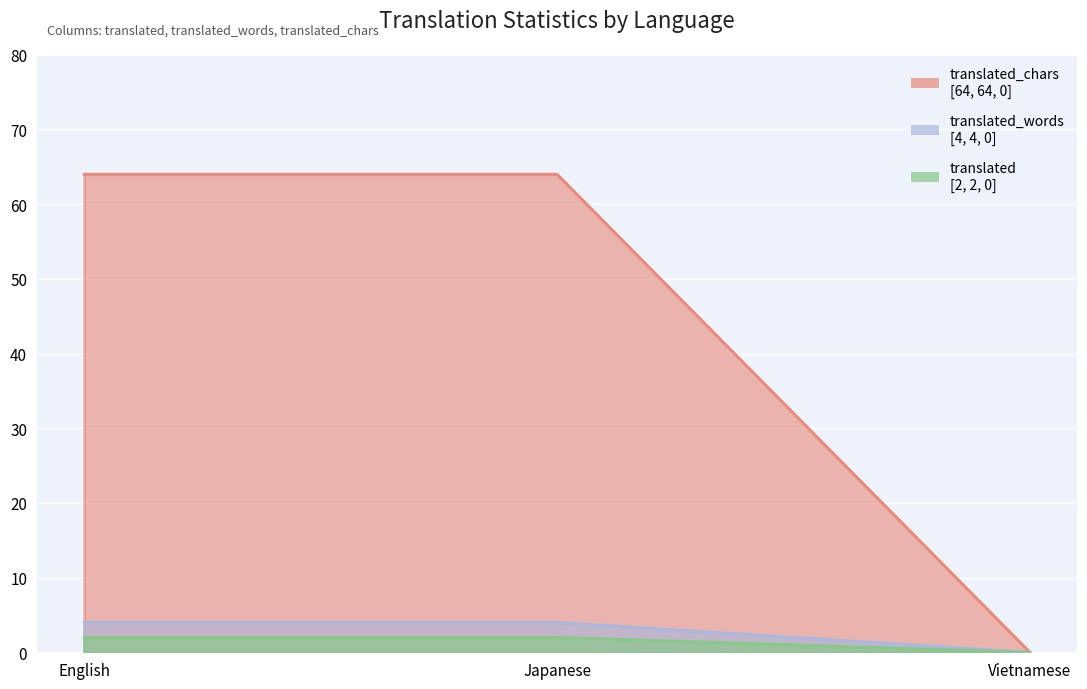

How many lines are shown in the chart?

3